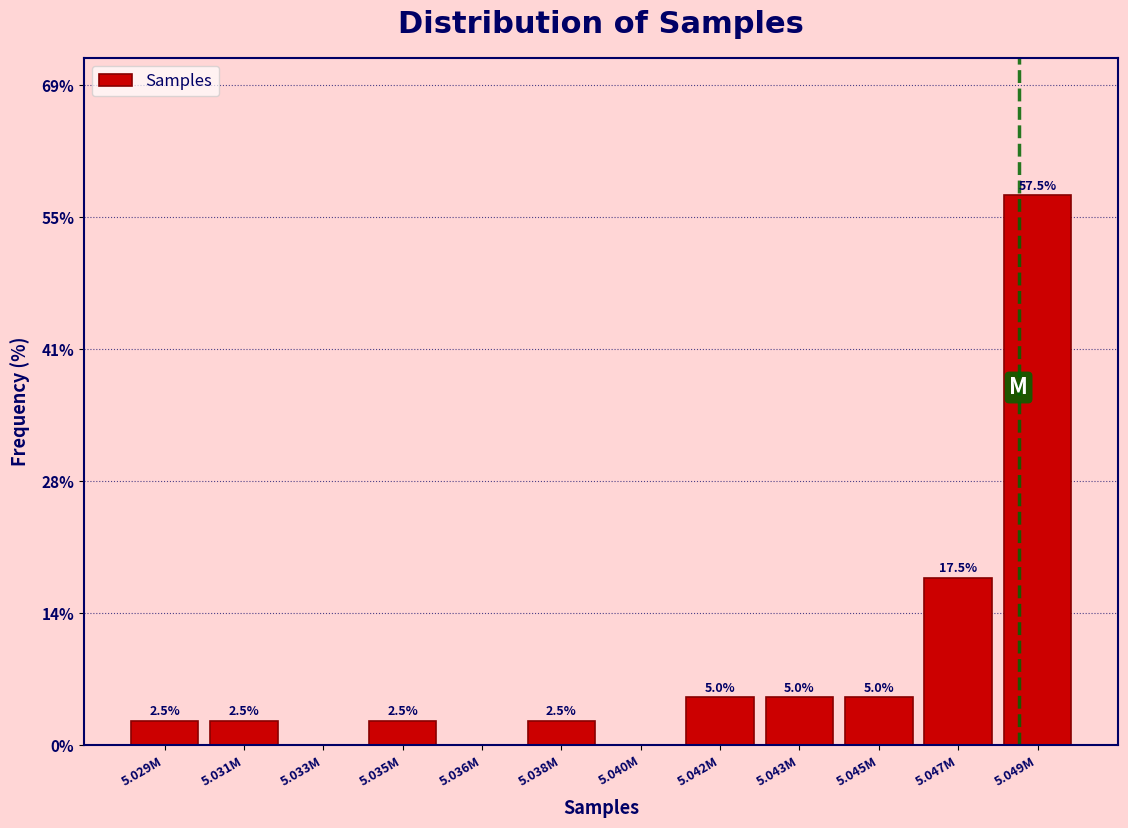

Reading right to left, extract all data points from this chart.

5.049M=57.5	5.047M=17.5	5.045M=5.0	5.043M=5.0	5.042M=5.0	5.040M=0.0	5.038M=2.5	5.036M=0.0	5.035M=2.5	5.033M=0.0	5.031M=2.5	5.029M=2.5